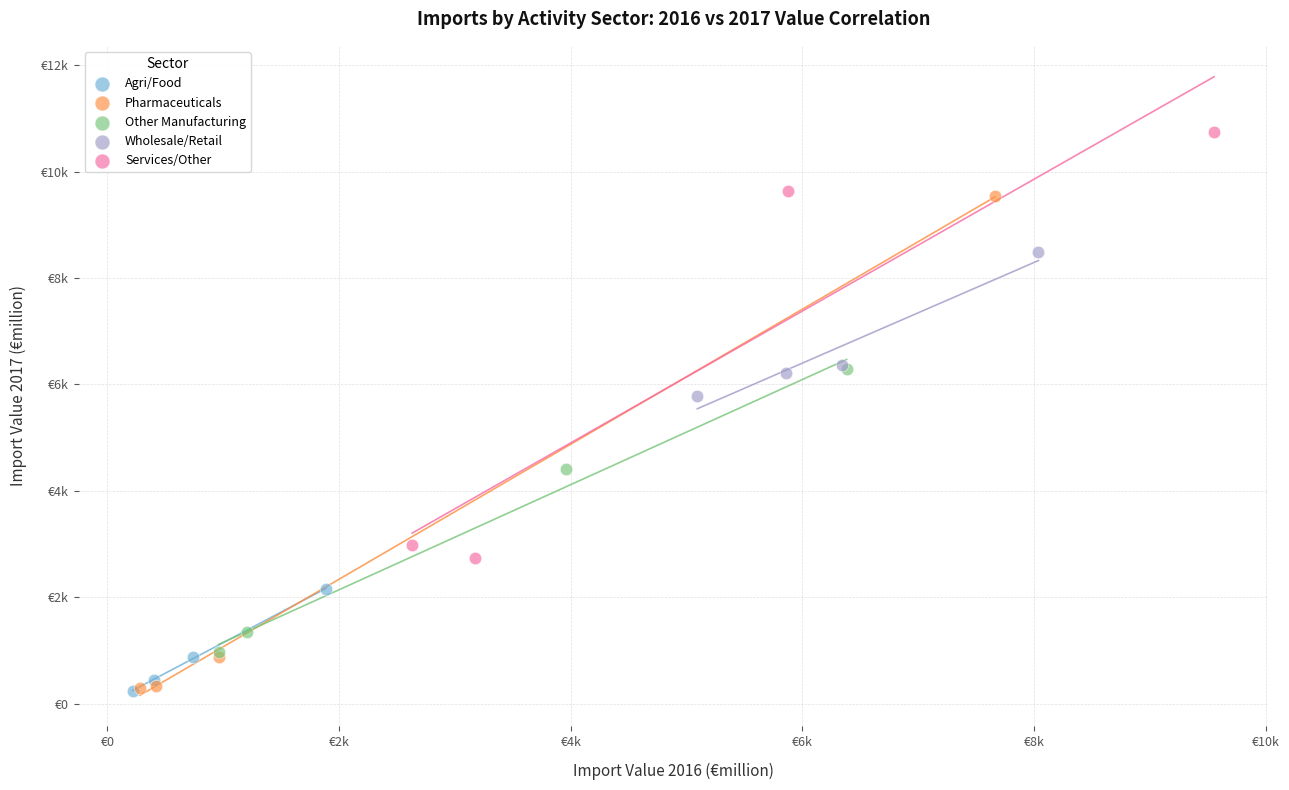

What are all the series names shown in the legend?

Agri/Food, Pharmaceuticals, Other Manufacturing, Wholesale/Retail, Services/Other